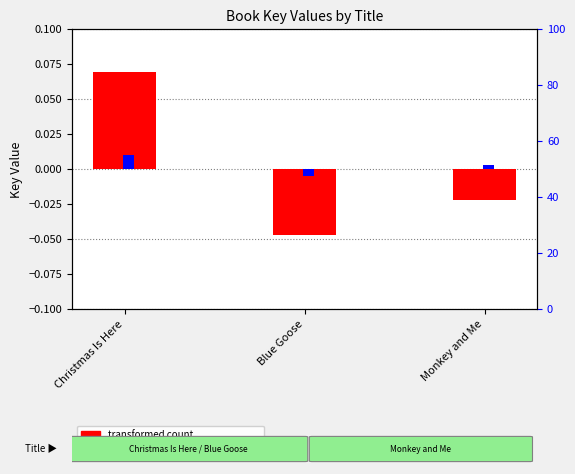

Is it true that percentile rank within the sample equals -0.0 at Blue Goose?

False